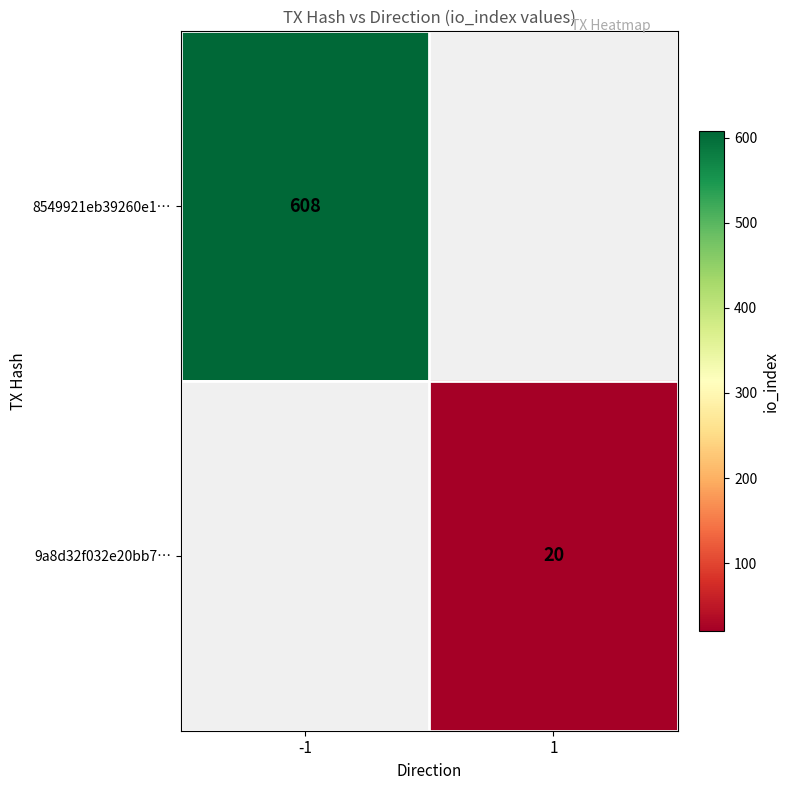

At how many categories does at least one series exceed 374?

1